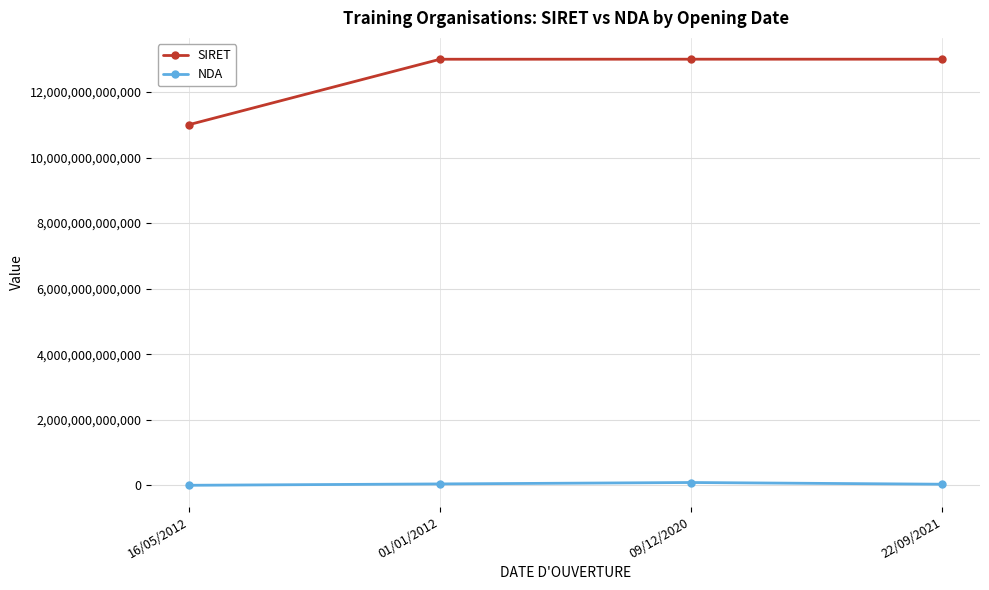

At how many categories does at least one series exceed 10762694558600?

4